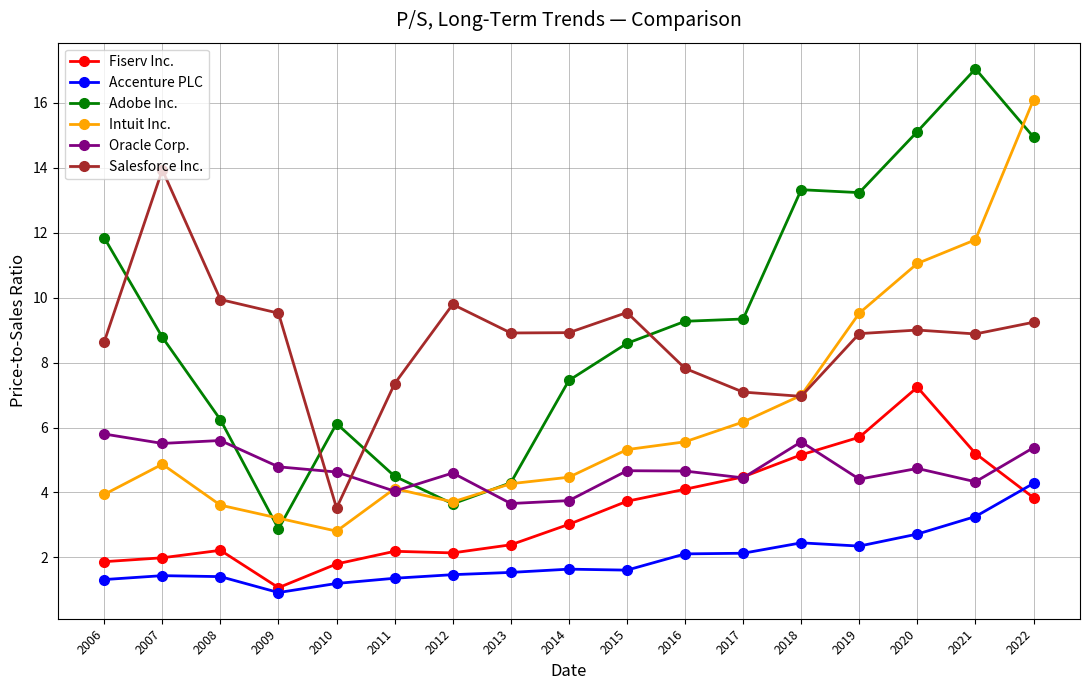

True or false: Intuit Inc. has a value of 4.3 at 2013.

True